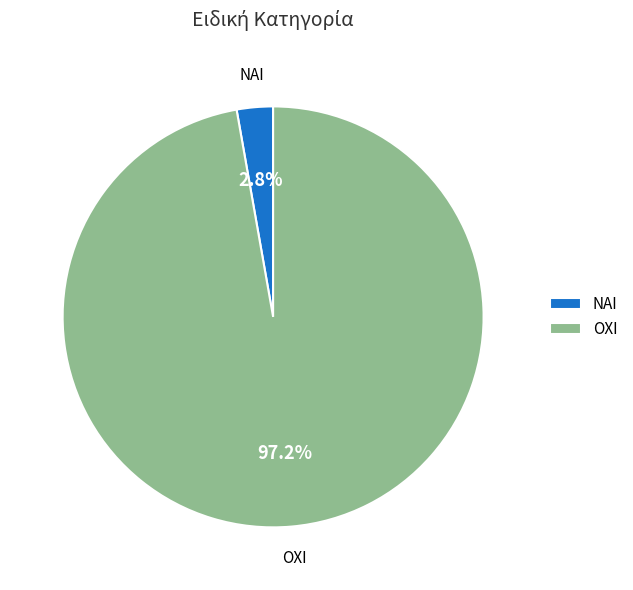

How many slices are in this pie chart?

2